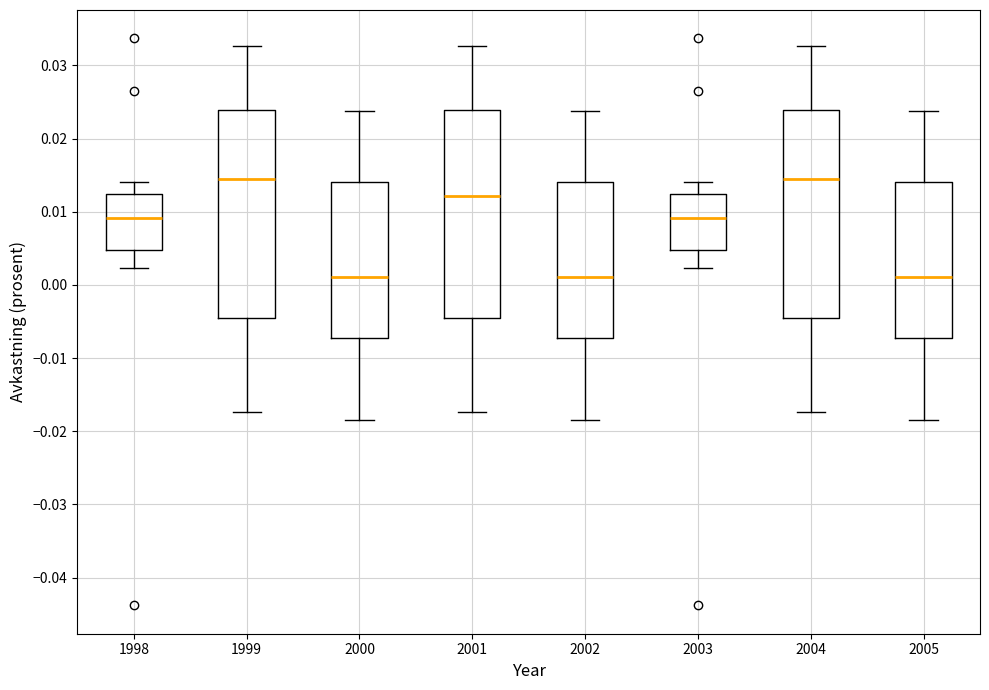

Where is the lower edge of the box at x = 2004 on the y-axis? The values are not printed on the chart, so give them approximately, as read against the axis.

-0.005